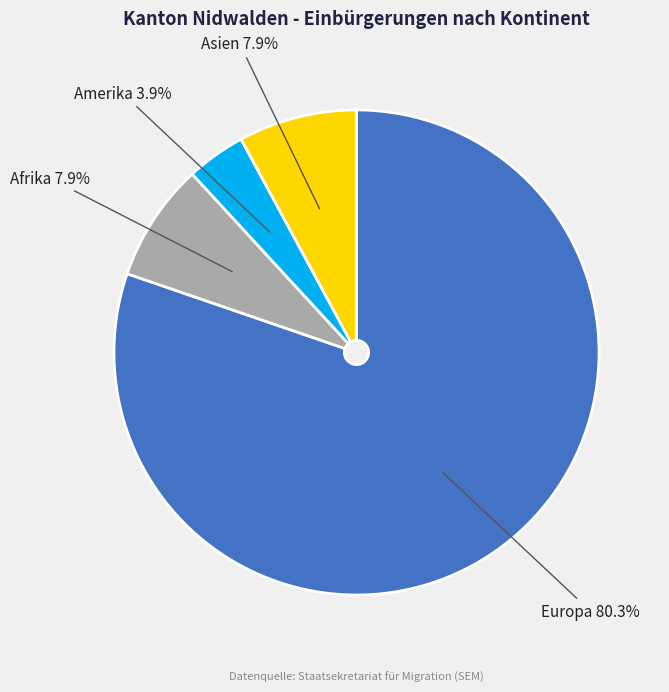

Count the number of slices in the pie.

4